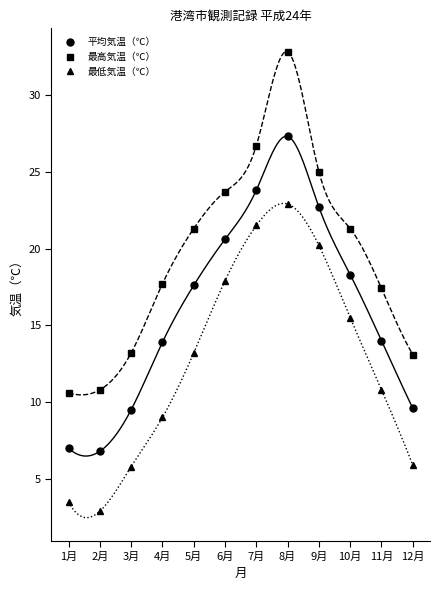

True or false: 最低気温（℃） has a value of 21.5 at 7月.

True